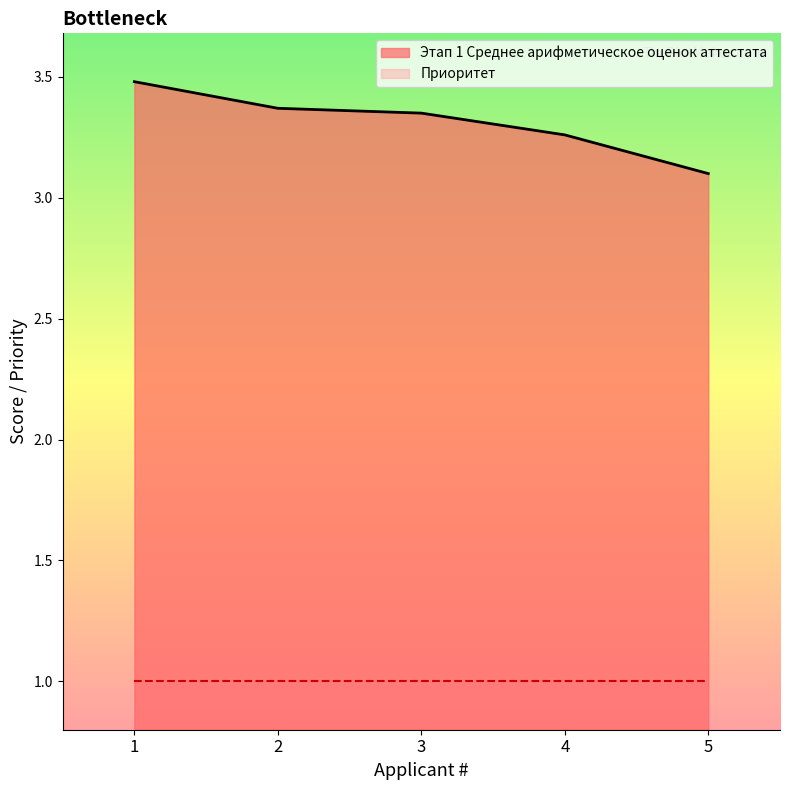

At which category does the chart reach its peak across all series?

1